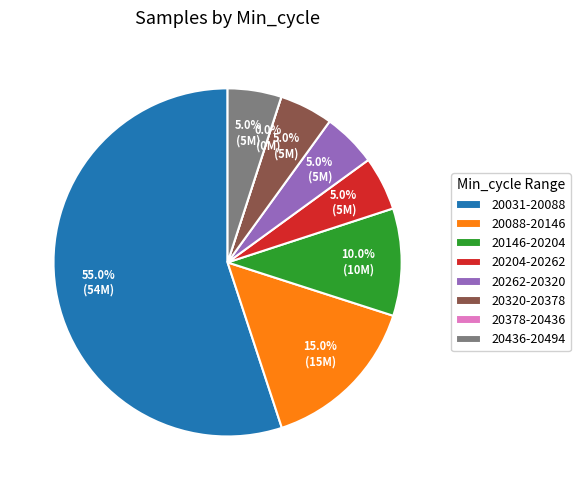

Which category has the smallest portion of the pie?

20378